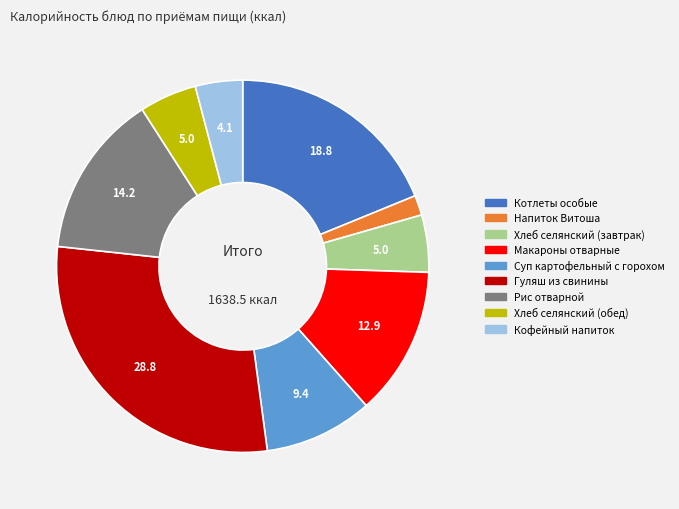

Is there any slice that represents more than half of the pie?

No